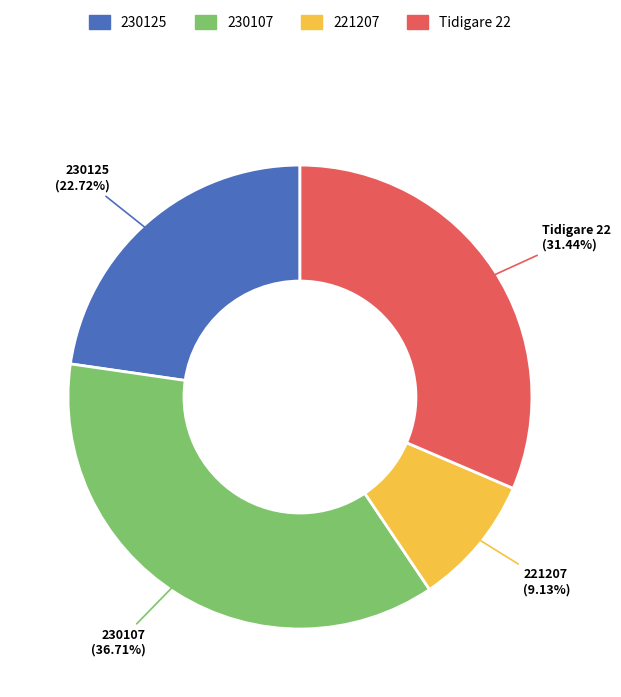

To the nearest percent, what is the difference between the Tidigare 22 and 230107 slice percentages?

5%